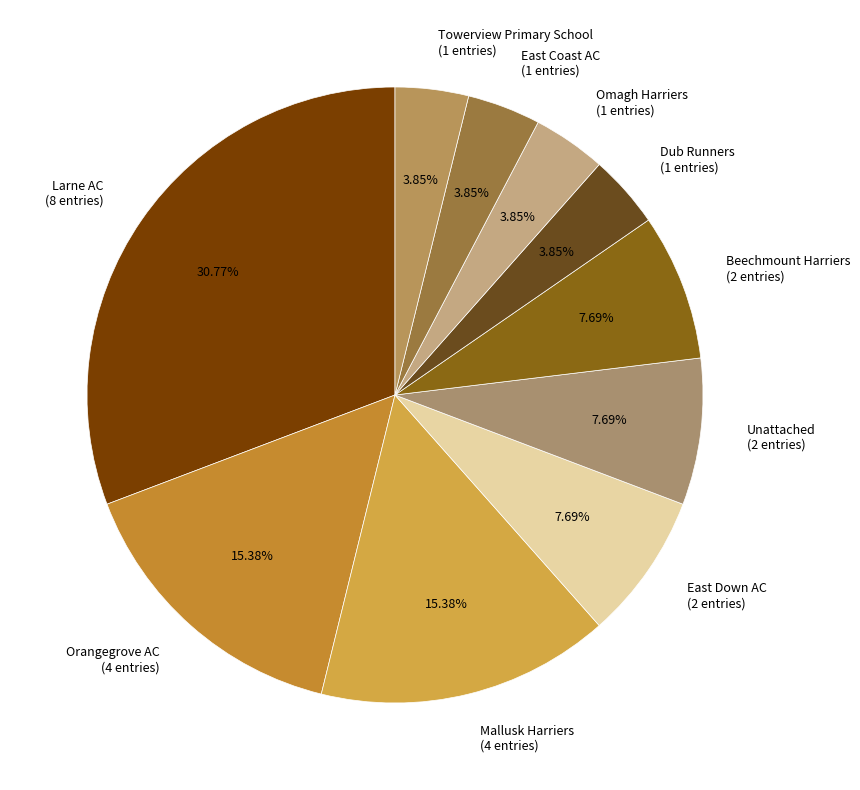

Approximately how many times larger is the value at East Coast AC (1 entries) compared to Beechmount Harriers (2 entries)?

0.5